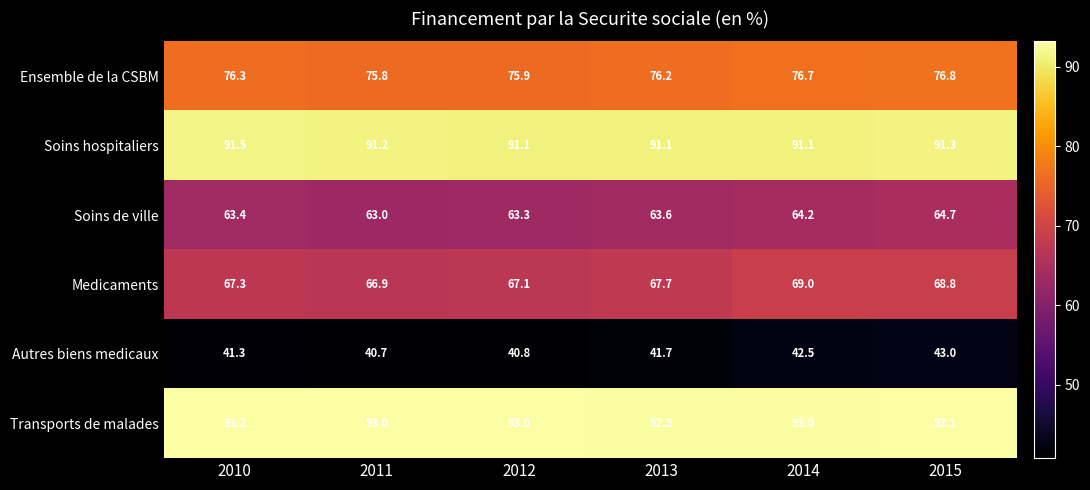

What is the spread (max minus min) of values at 2012?

52.2